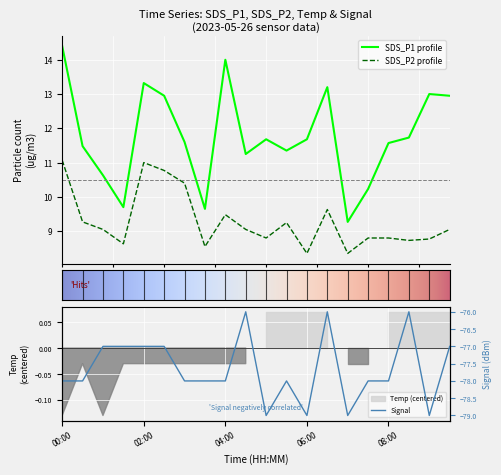

Reading left to right, extract all data points from this chart.

SDS_P1: 14.4	11.5	10.6	9.7	13.3	12.9	11.6	9.7	14.0	11.2	11.7	11.3	11.7	13.2	9.3	10.2	11.6	11.7	13.0	12.9
SDS_P2: 11.1	9.3	9.1	8.6	11.0	10.8	10.4	8.6	9.5	9.1	8.8	9.2	8.3	9.6	8.3	8.8	8.8	8.7	8.8	9.1
Signal: -78.0	-78.0	-77.0	-77.0	-77.0	-77.0	-78.0	-78.0	-78.0	-76.0	-79.0	-78.0	-79.0	-76.0	-79.0	-78.0	-78.0	-76.0	-79.0	-77.0